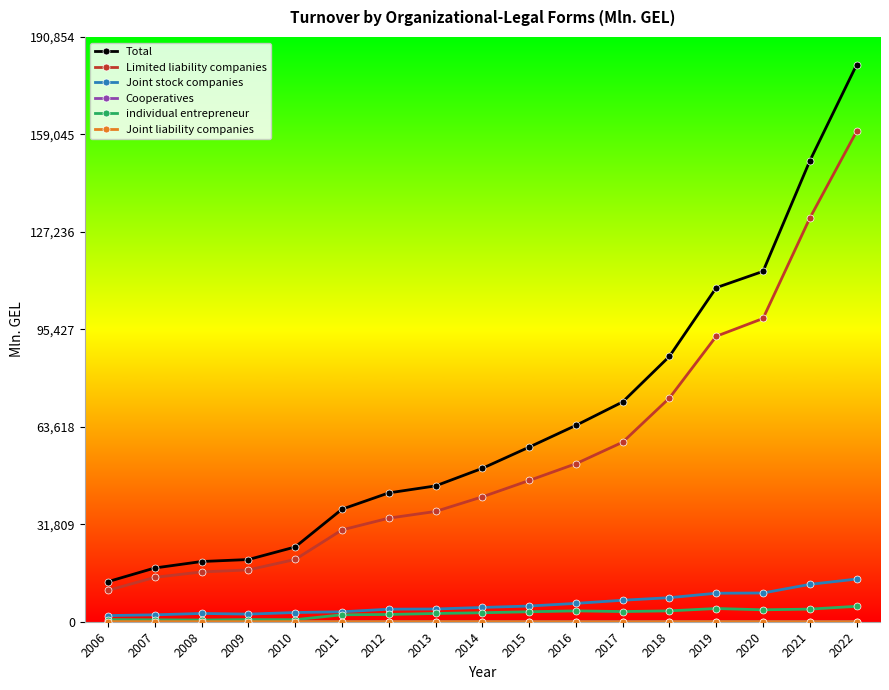

What is the sum of the individual entrepreneur values at 2018 and 2016?

7090.0